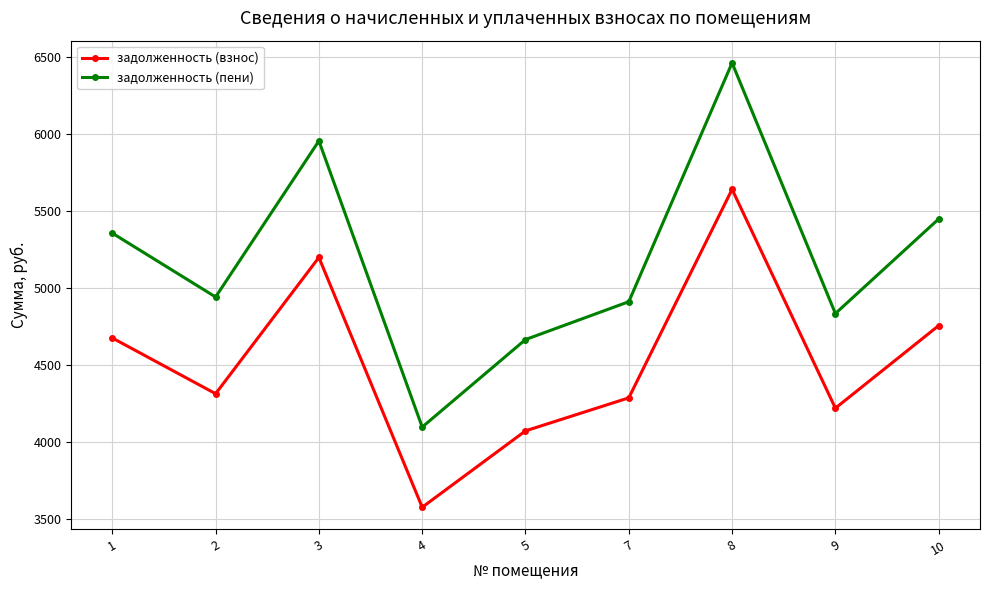

What are all the series names shown in the legend?

задолженность (взнос), задолженность (пени)